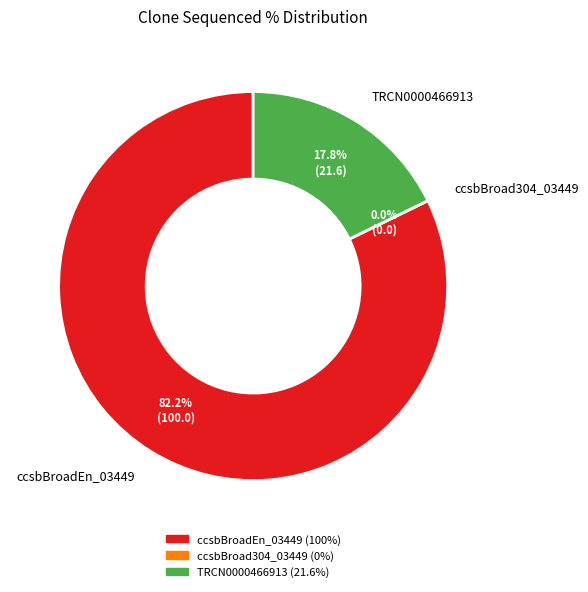

Count the number of slices in the pie.

3